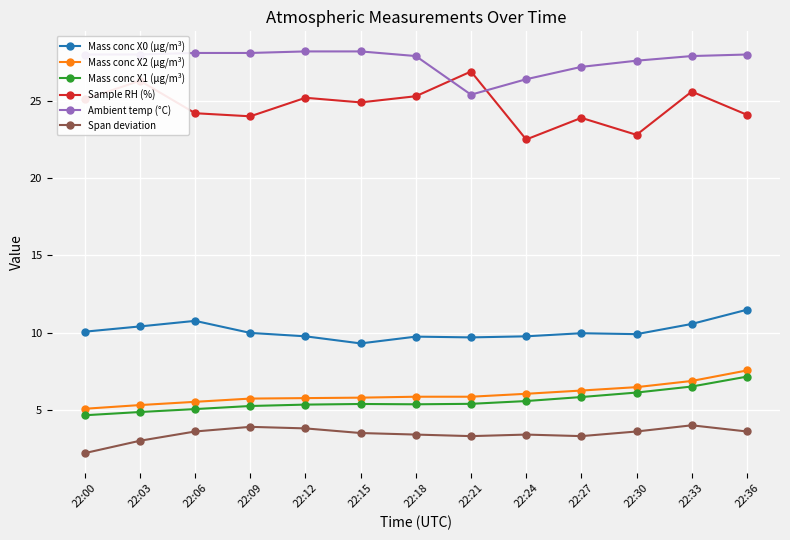

What is the difference between the highest and lowest values at 22:33?

23.9